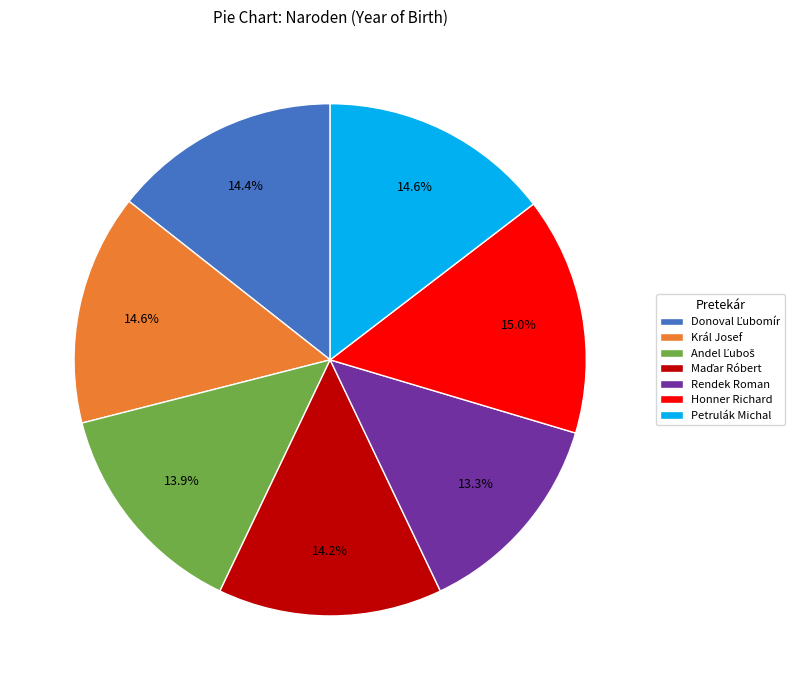

Is it true that Petrulák Michal is 15% of the pie?

True